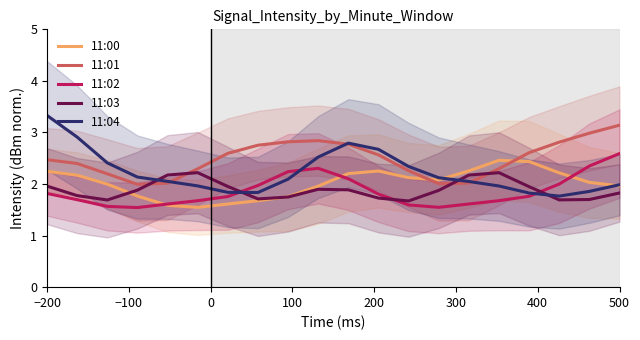

True or false: 11:02 has more than 0 interior local peaks.

True